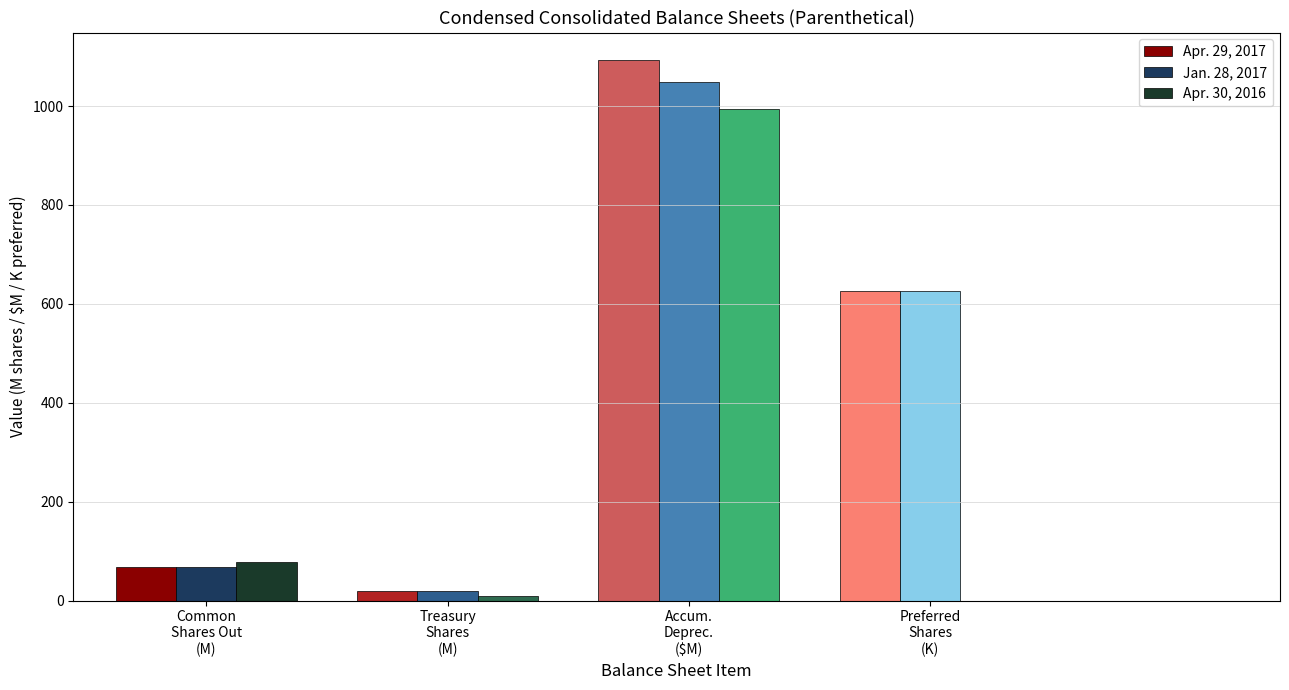

What is the maximum value shown in the chart?

1093.9